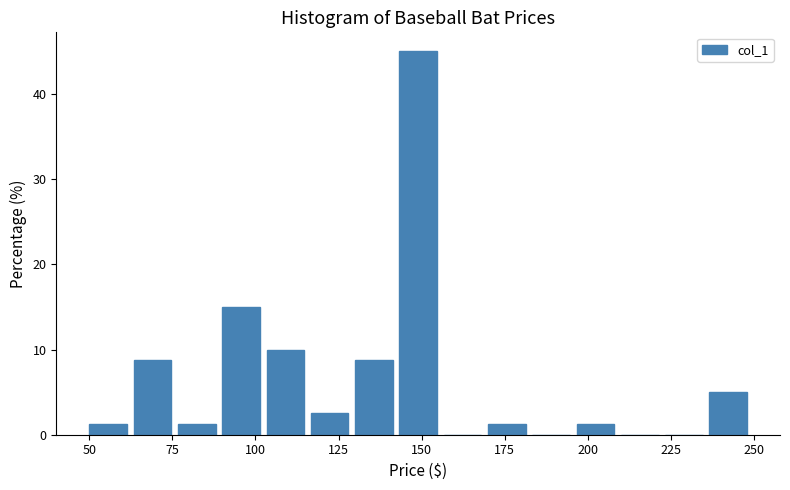

Around what value on the x-axis is the tallest bar? Give the approximate position of its centre, as read against the axis.

150